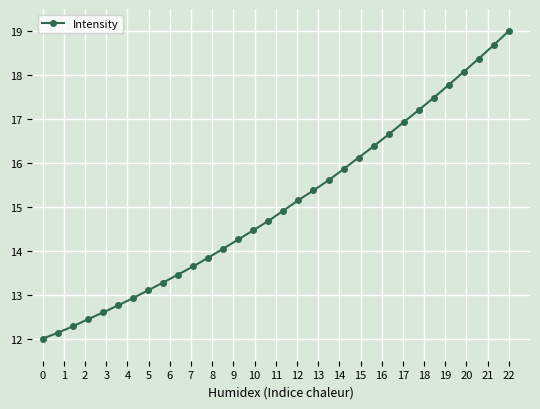

Does the chart have visible grid lines?

Yes